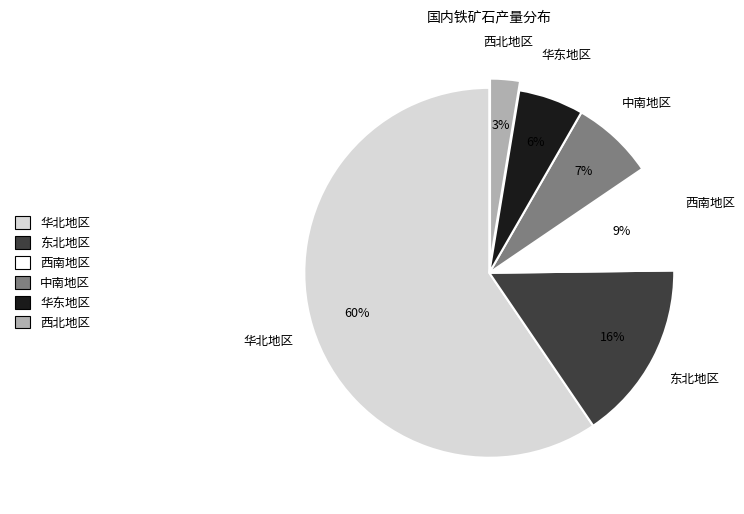

To the nearest percent, what percentage of the pie is 华东地区?

6%